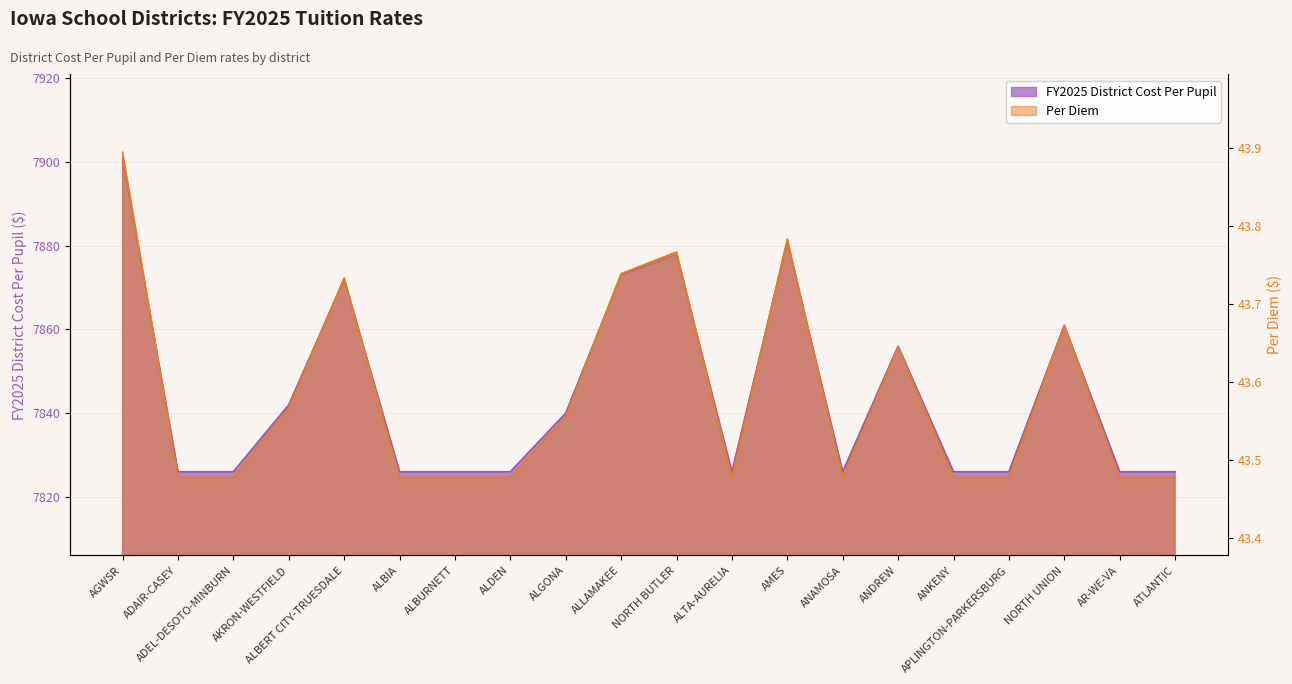

What is the value of the Per Diem point at the 9th from the left?

43.6